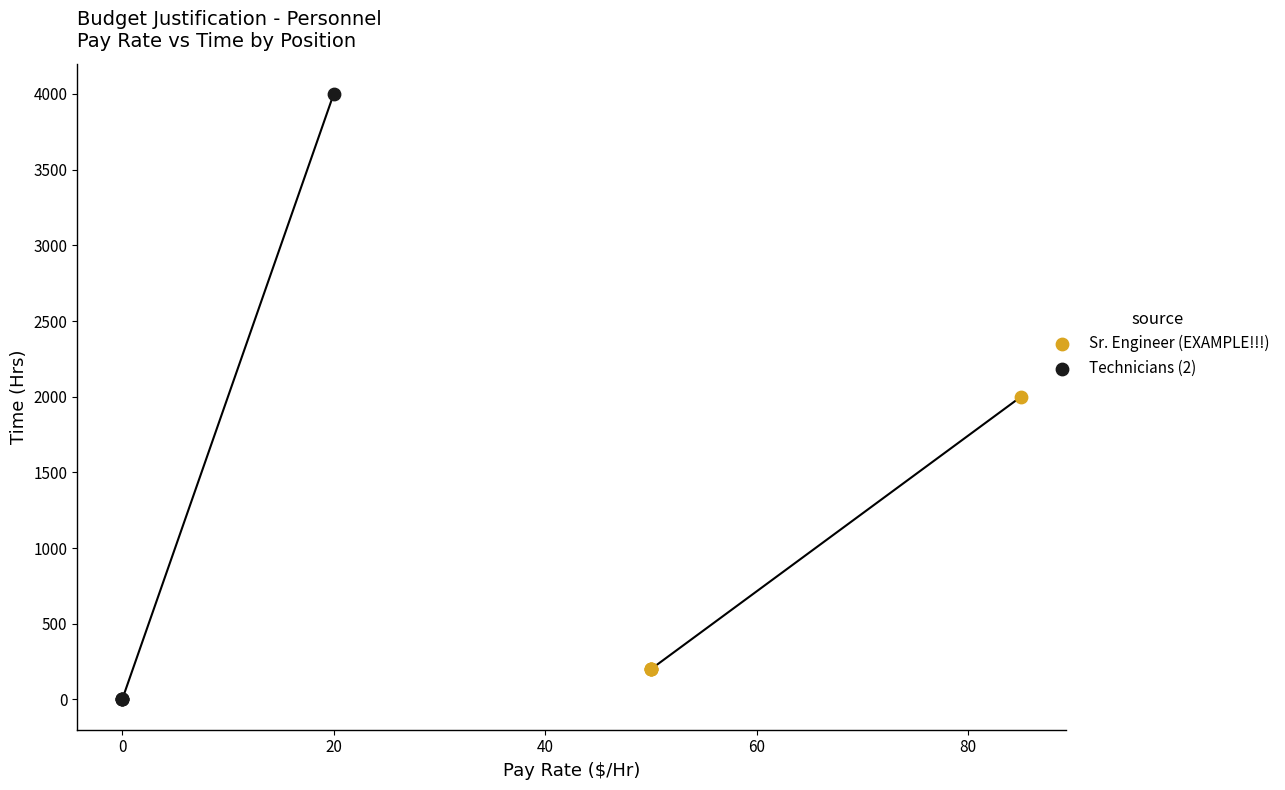

What are all the series names shown in the legend?

Sr. Engineer (EXAMPLE!!!), Technicians (2)